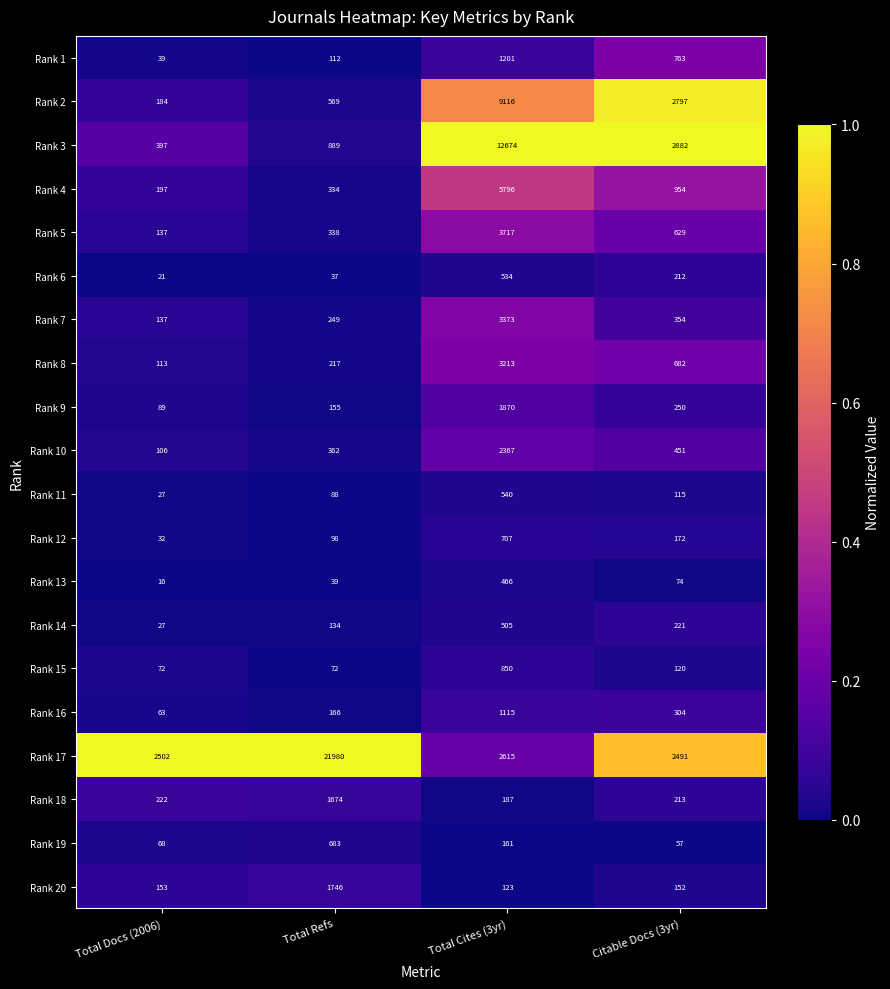

At which label is Rank 15 closest to 461?

Citable Docs (3yr)